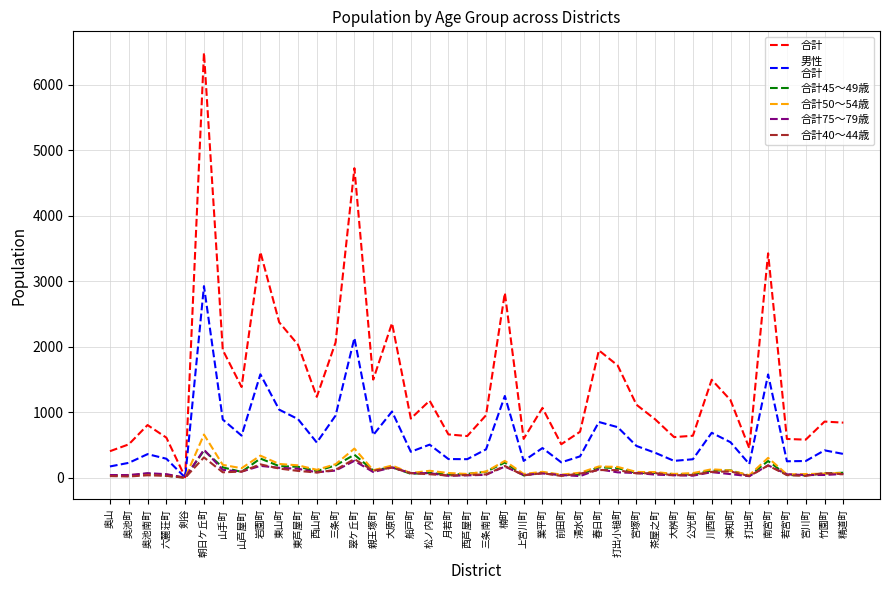

At which category is the sum across all series the highest?

朝日ケ丘町